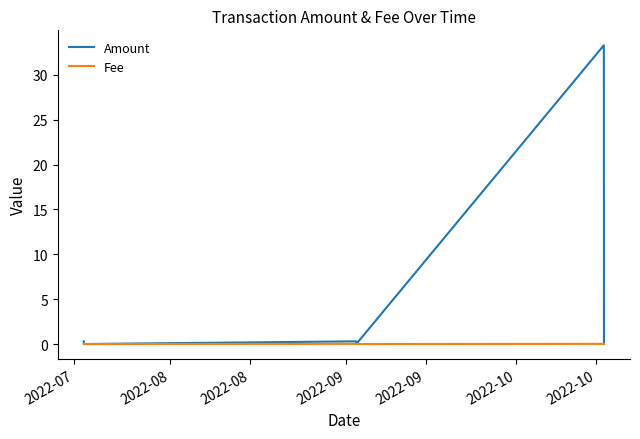

What is the difference between the second highest and minimum values in the Amount series?

32.3